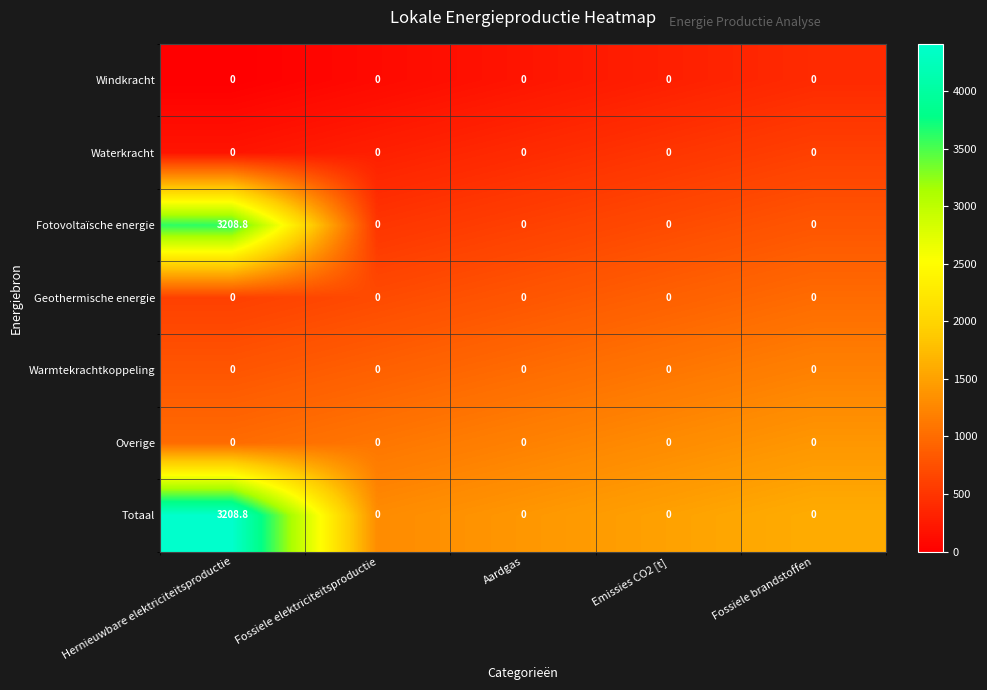

At how many categories does at least one series exceed 3189?

1